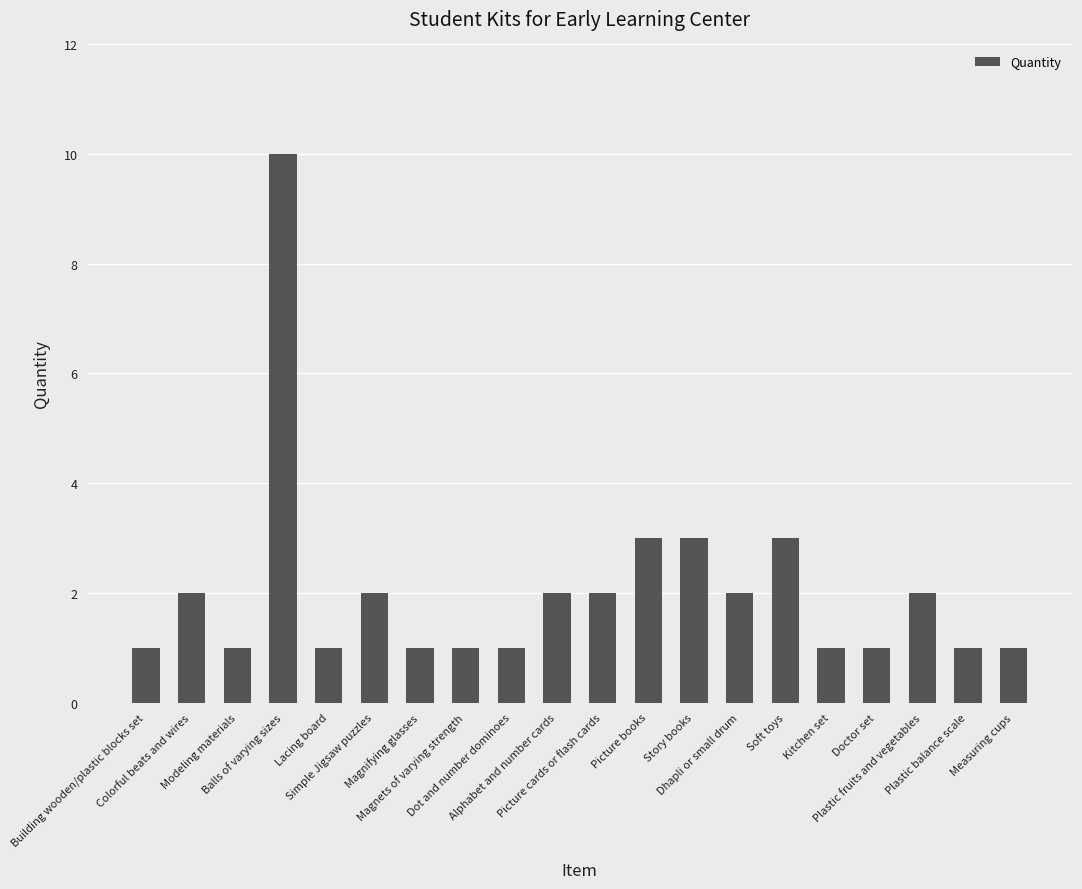

Reading left to right, extract all data points from this chart.

Building wooden/plastic blocks set=1	Colorful beats and wires=2	Modeling materials=1	Balls of varying sizes=10	Lacing board=1	Simple Jigsaw puzzles=2	Magnifying glasses=1	Magnets of varying strength=1	Dot and number dominoes=1	Alphabet and number cards=2	Picture cards or flash cards=2	Picture books=3	Story books=3	Dhapli or small drum=2	Soft toys=3	Kitchen set=1	Doctor set=1	Plastic fruits and vegetables=2	Plastic balance scale=1	Measuring cups=1